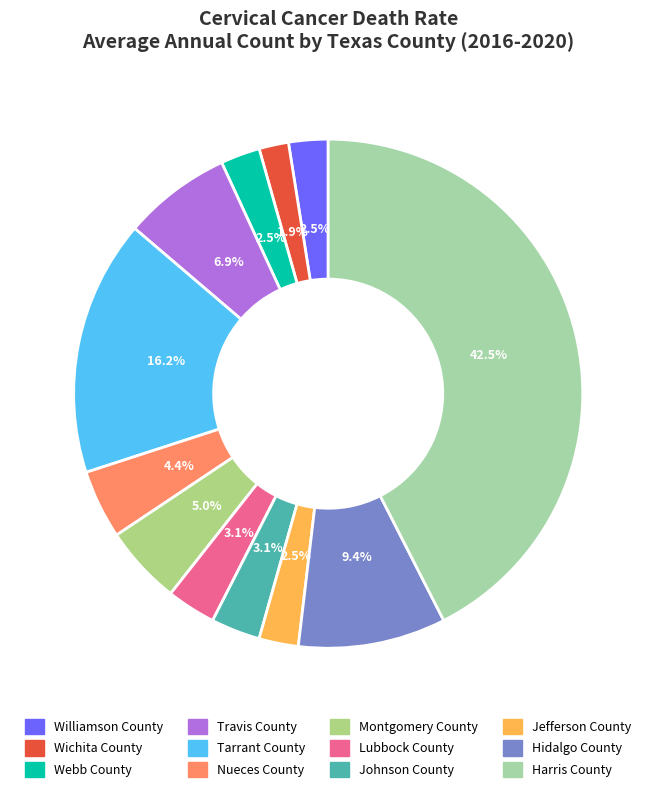

What is the total percentage of Harris County and Williamson County?

45.0%